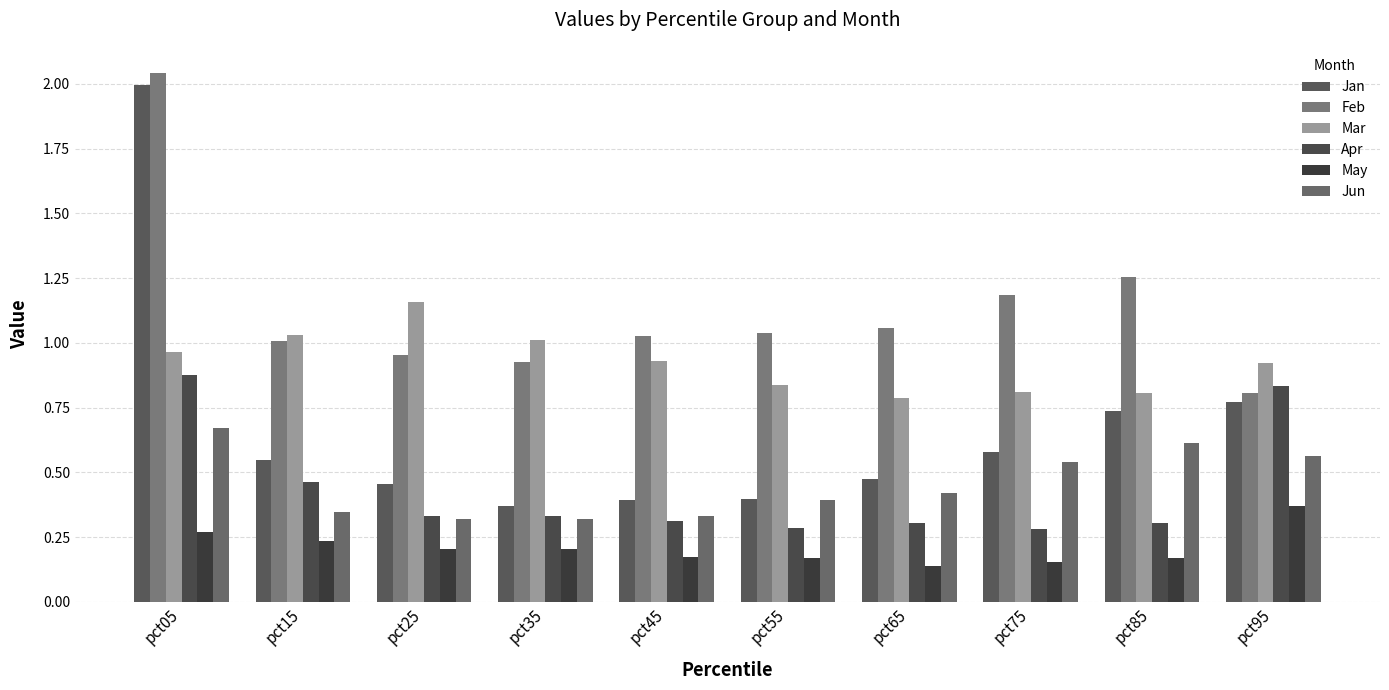

What is the sum of all Jan values?

6.7